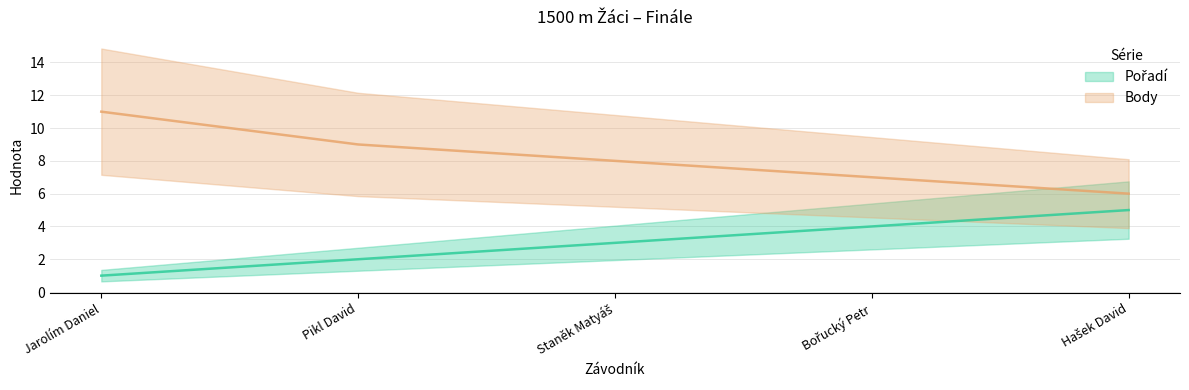

Which series changed the most between Pikl David and Hašek David?

Pořadí